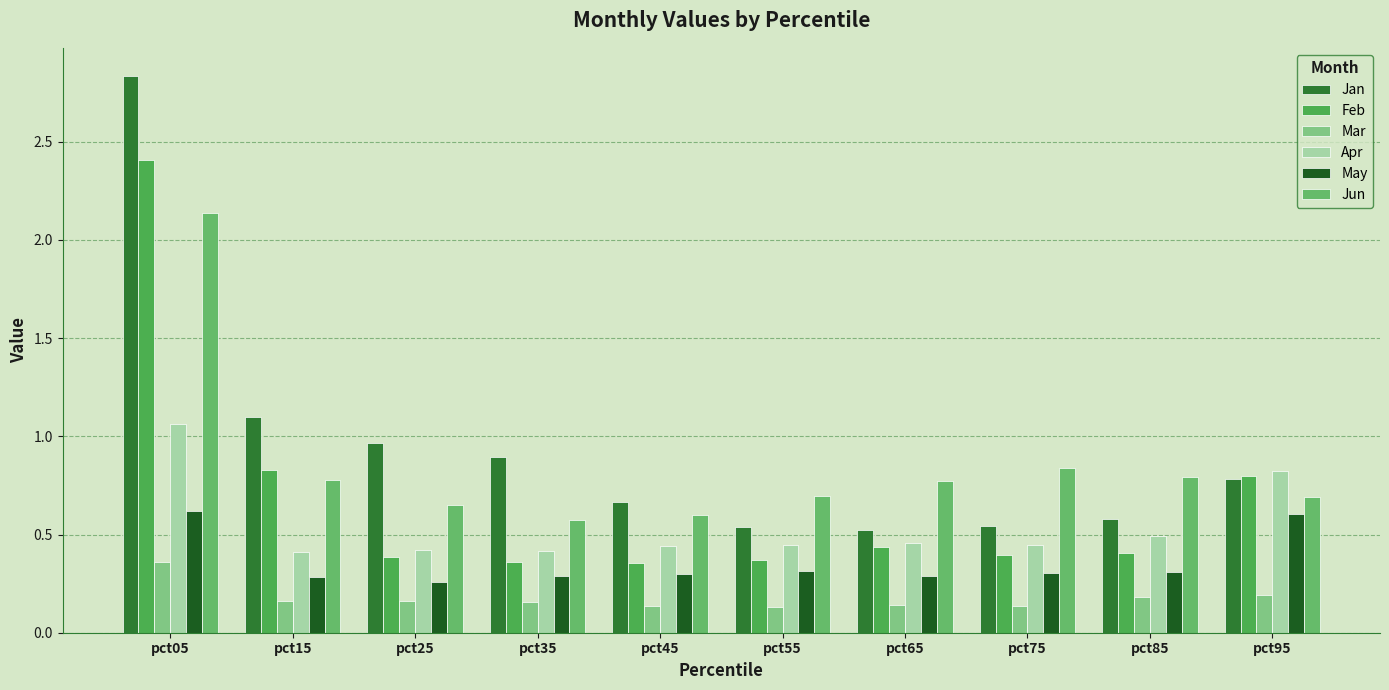

How many categories are shown in the chart?

10